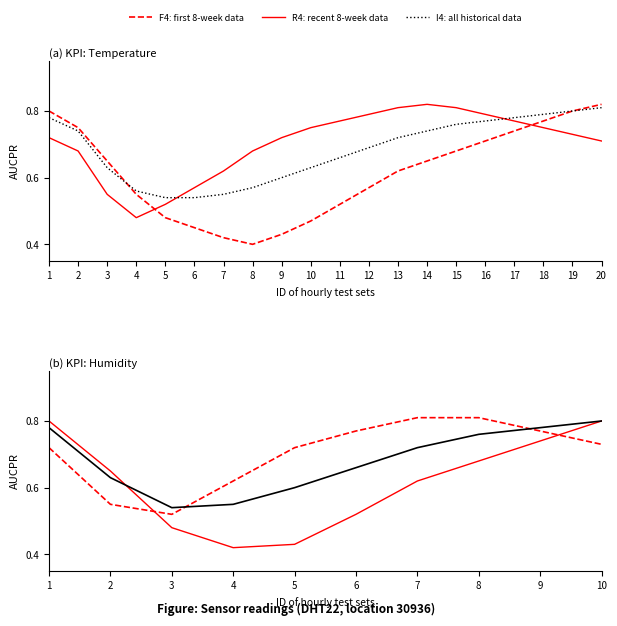

What is the maximum value shown in the chart?

0.8